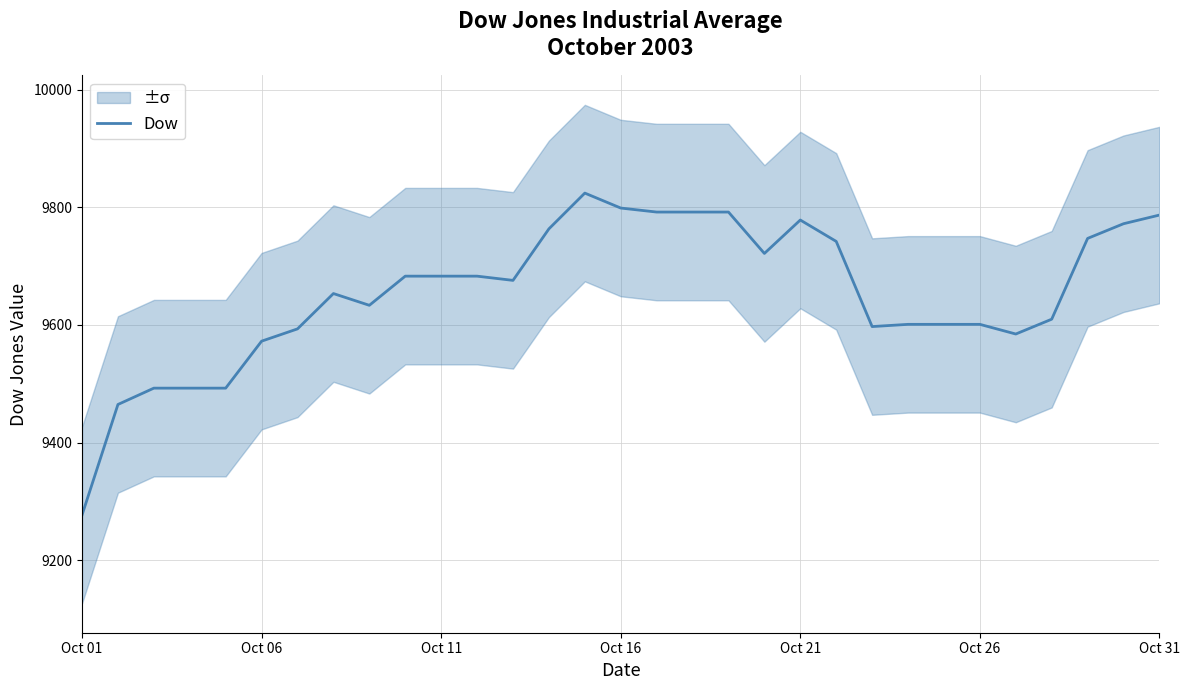

Reading left to right, transcribe all the data shown in this chart.

9276.8	9464.8	9492.5	9492.5	9492.5	9572.4	9593.3	9653.3	9633.4	9682.9	9682.9	9682.9	9675.7	9763.3	9824.1	9798.7	9791.9	9791.9	9791.9	9721.5	9778.3	9742.0	9597.2	9601.0	9601.0	9601.0	9584.5	9609.7	9747.0	9772.0	9786.8